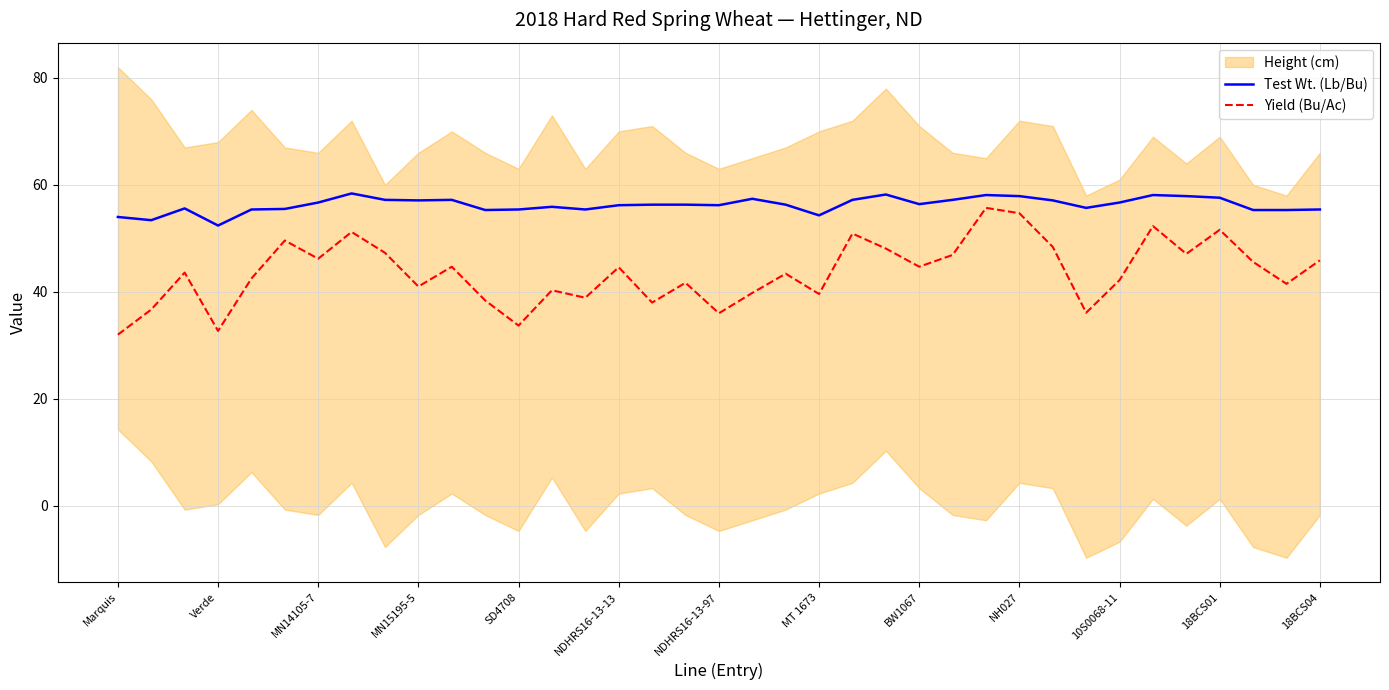

True or false: Test Wt. (Lb/Bu) and Yield (Bu/Ac) intersect in this chart.

False